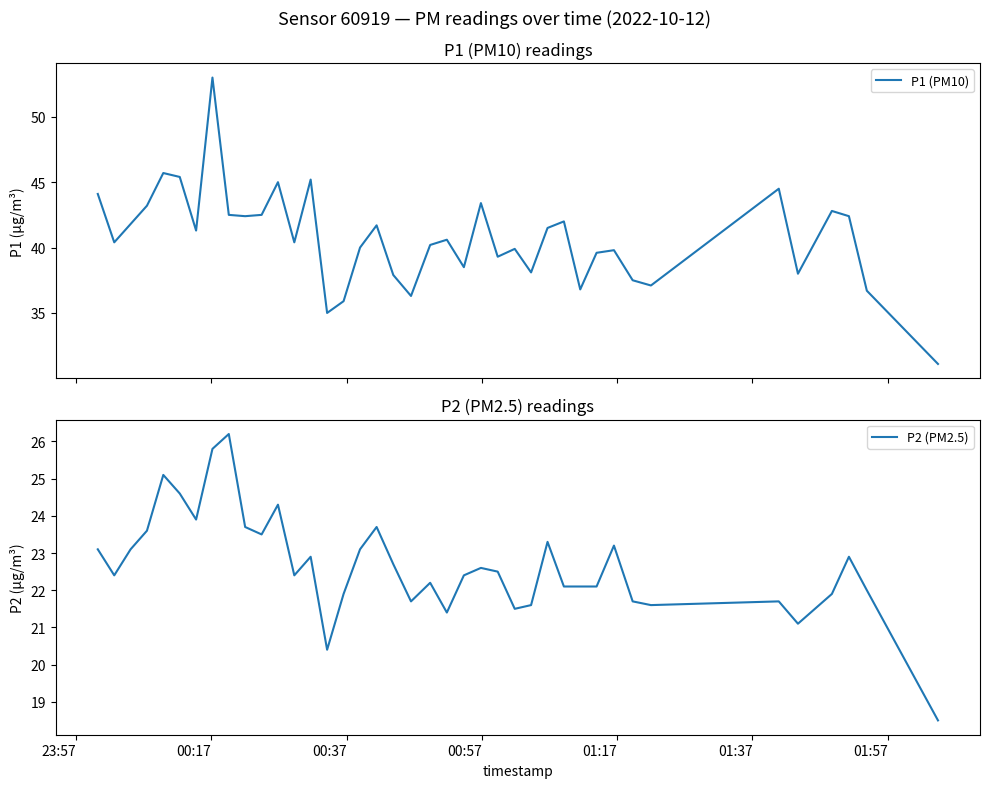

What is the sum of all P2 (PM2.5) values?

906.5